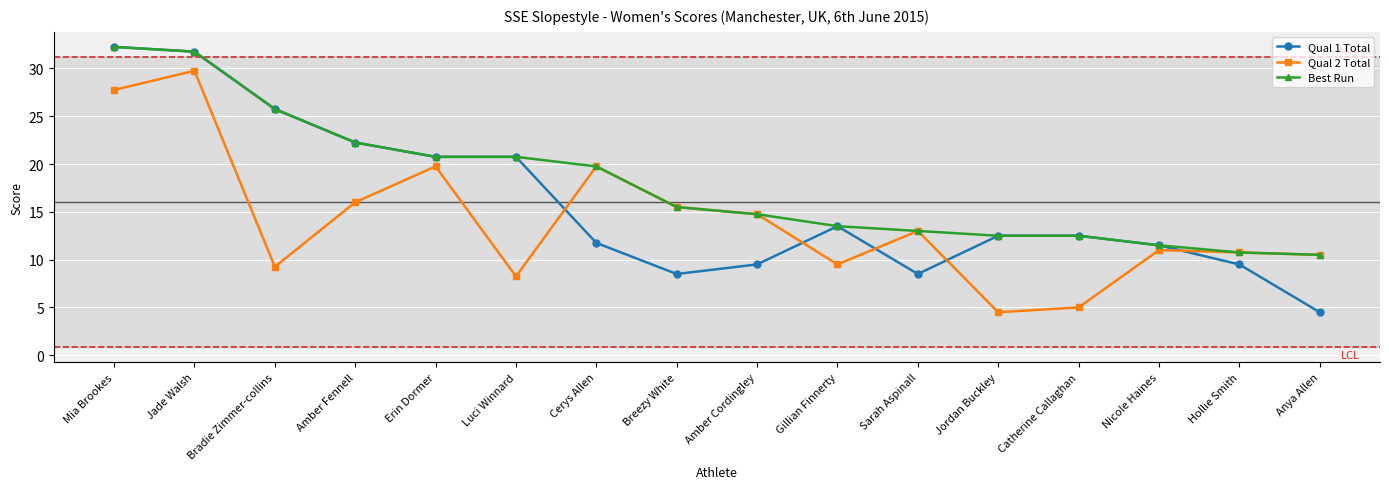

What is the label of the 6th point from the left?

Luci Winnard